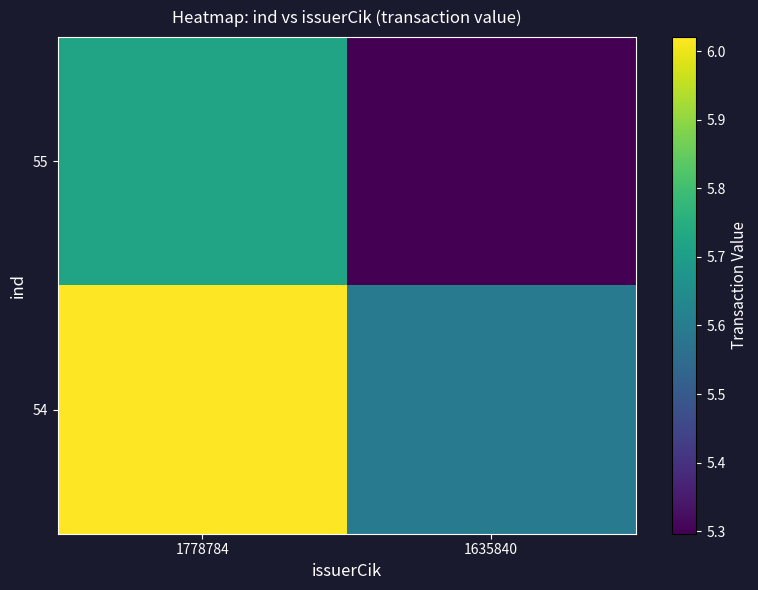

Reading left to right, list all the values displayed in this chart.

55: 1778784=5.7	1635840=5.3
54: 1778784=6.0	1635840=5.6